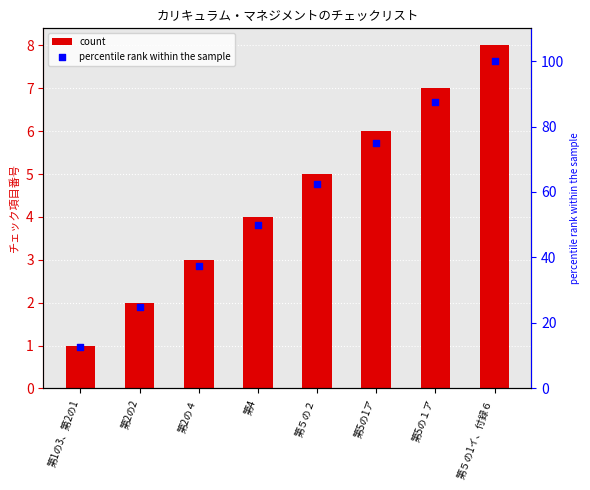

Is the value of count at 第1の3、第2の1 greater than the value of percentile rank within the sample at 第５の1イ、付録６?

No